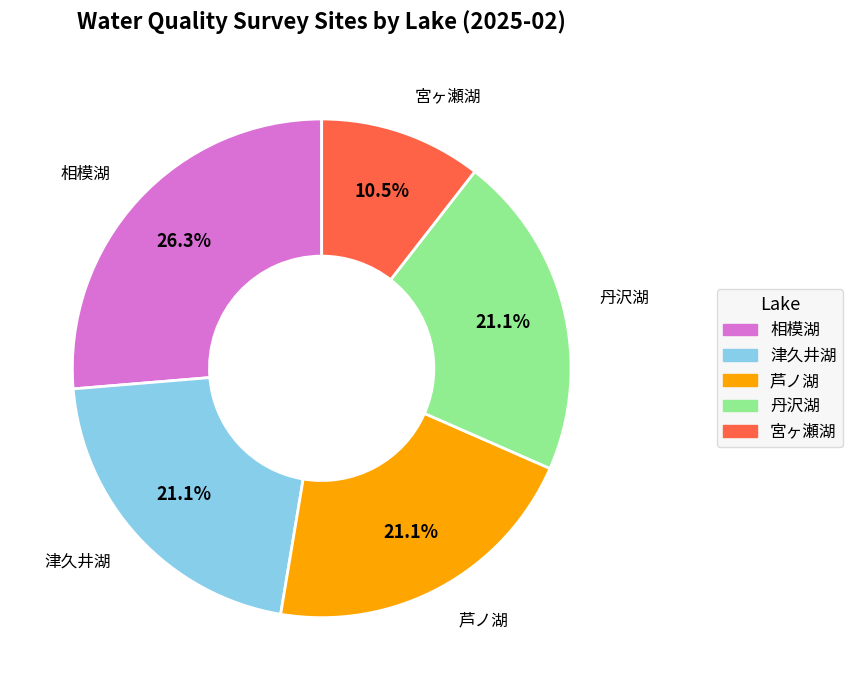

Count the number of slices in the pie.

5